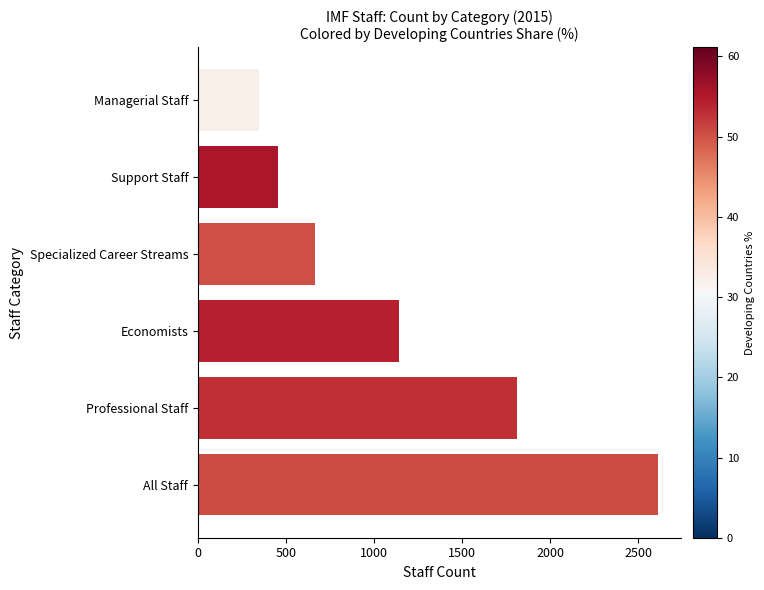

How many data points does each series have?

6